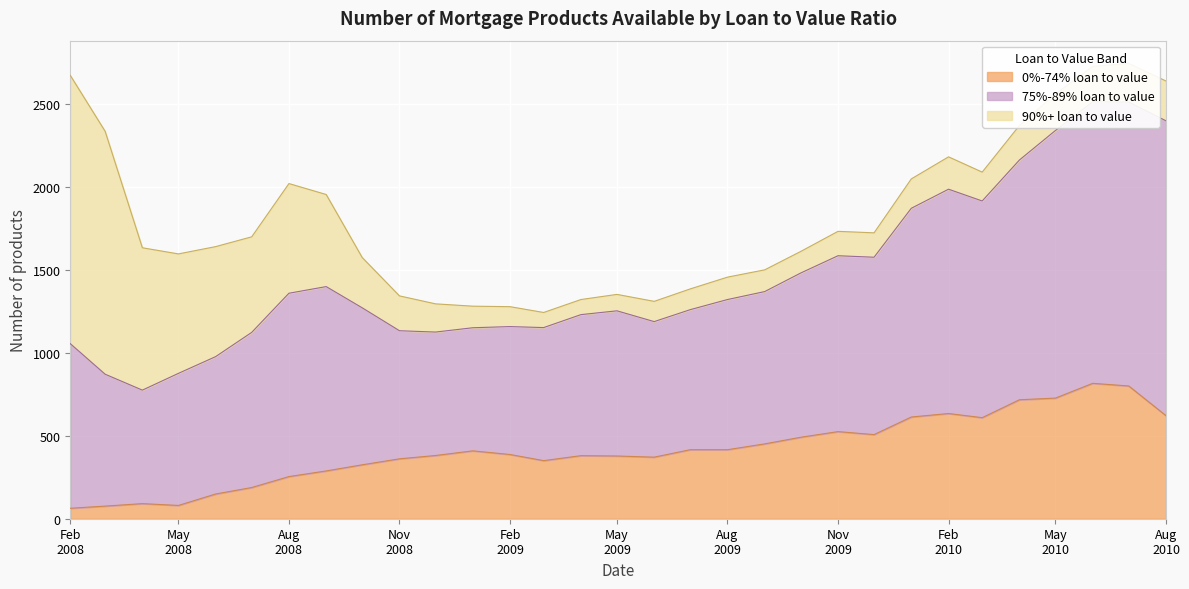

What are all the series names shown in the legend?

0%-74% loan to value, 75%-89% loan to value, 90%+ loan to value